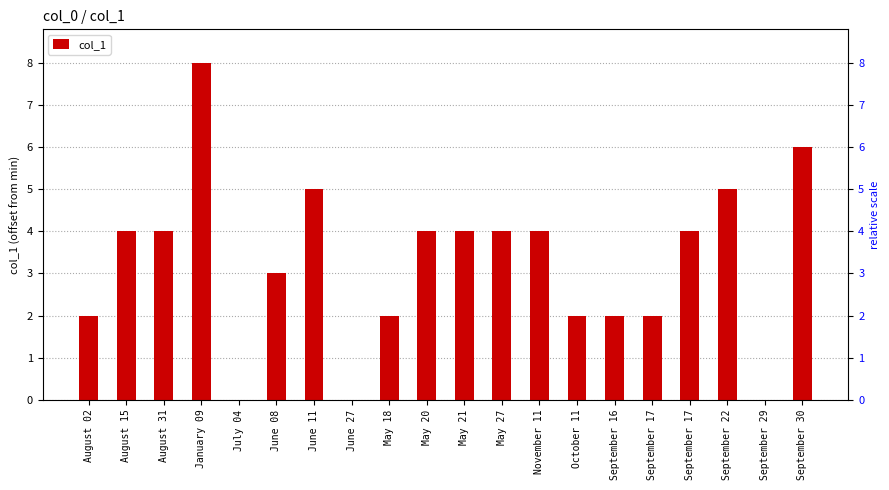

How many bars are there in total?

20